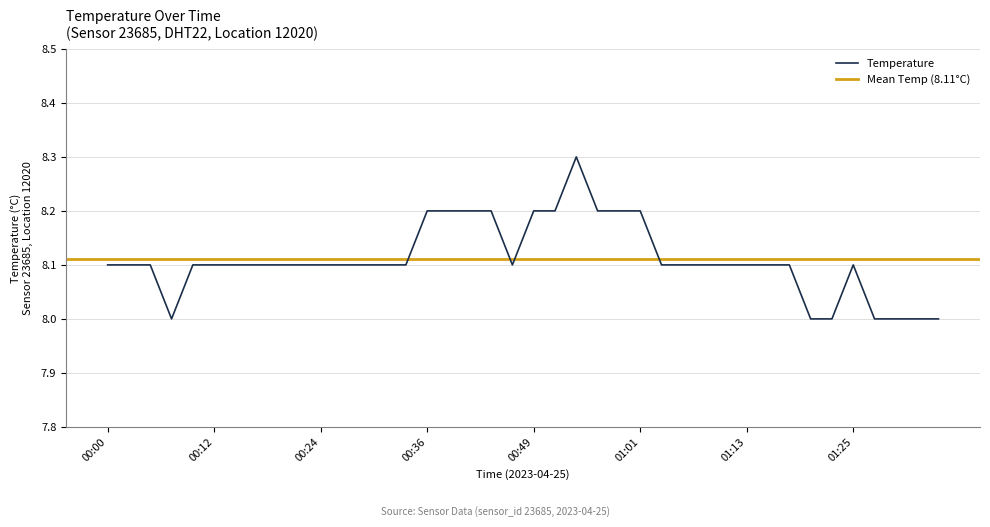

True or false: there are more than 2 points higher than both neighbors.

False